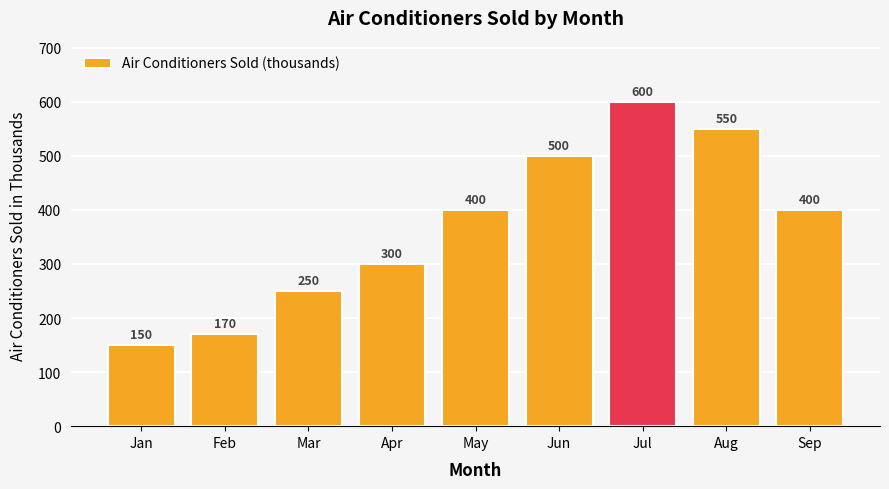

Reading left to right, extract all data points from this chart.

Jan=150	Feb=170	Mar=250	Apr=300	May=400	Jun=500	Jul=600	Aug=550	Sep=400